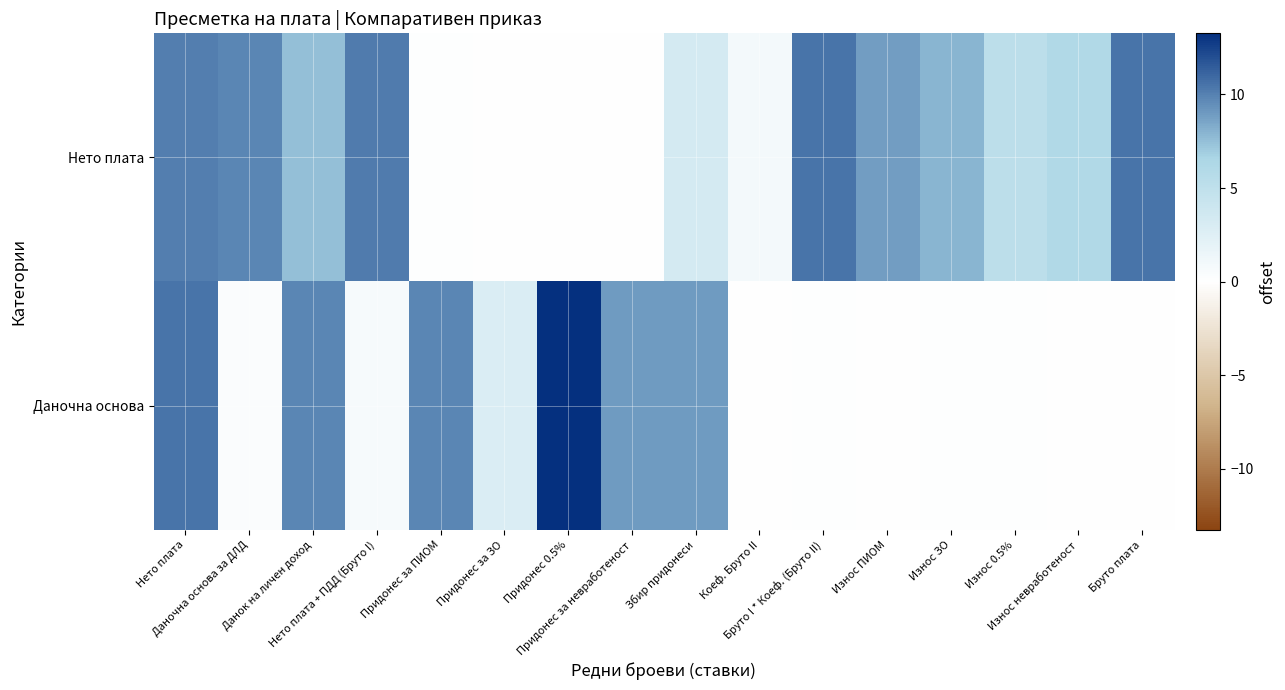

Which has a higher value, Износ невработеност or Коеф. Бруто II?

Износ невработеност